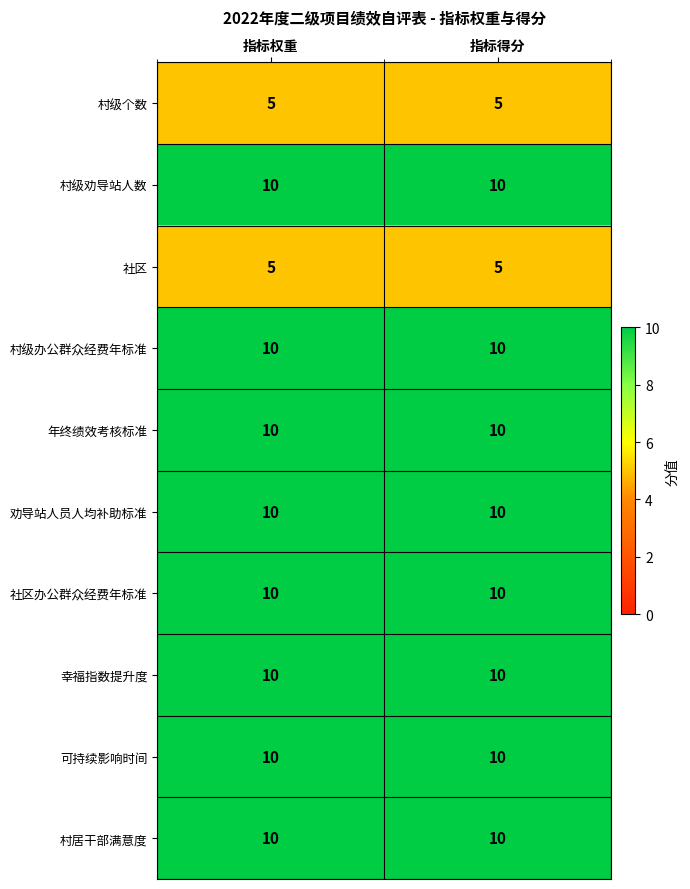

The value of 村级劝导站人数 at 指标权重 is 10. True or false?

True